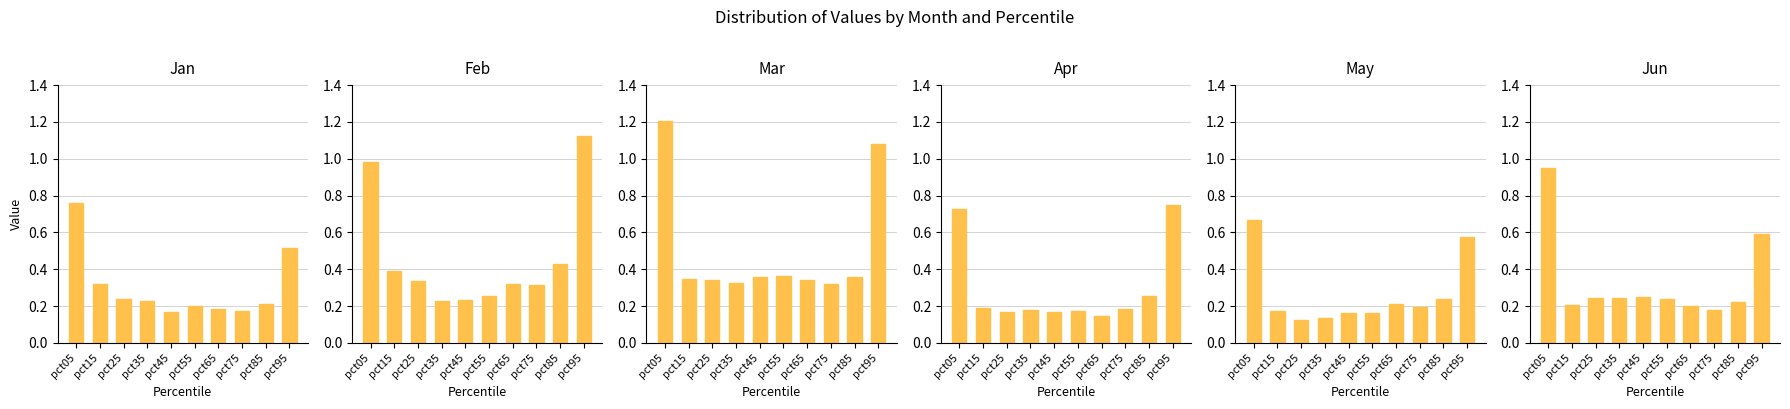

What is the sum of all May values?

2.7